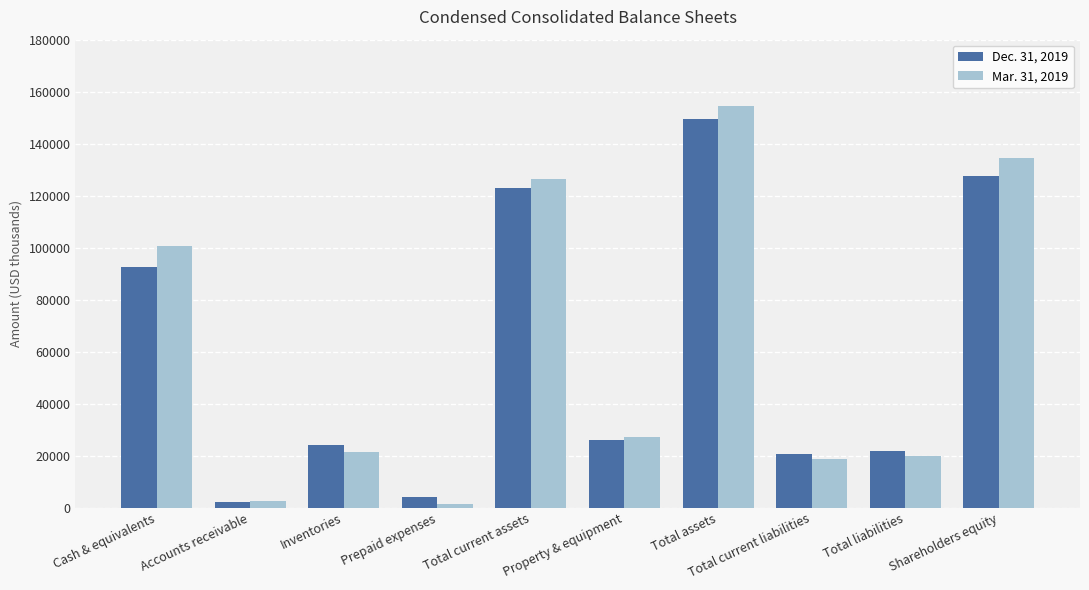

Which series has the largest total across all categories?

Mar. 31, 2019